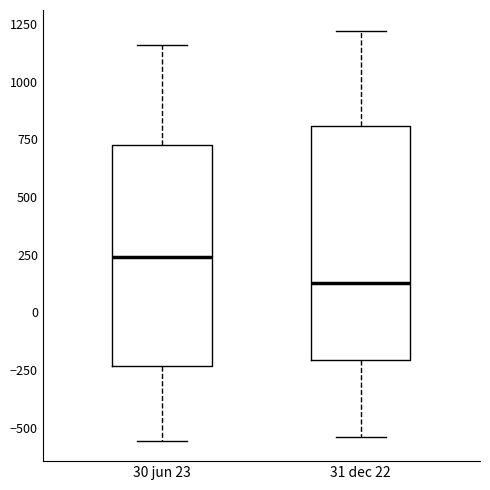

Which box's median line is the lowest?

31 dec 22